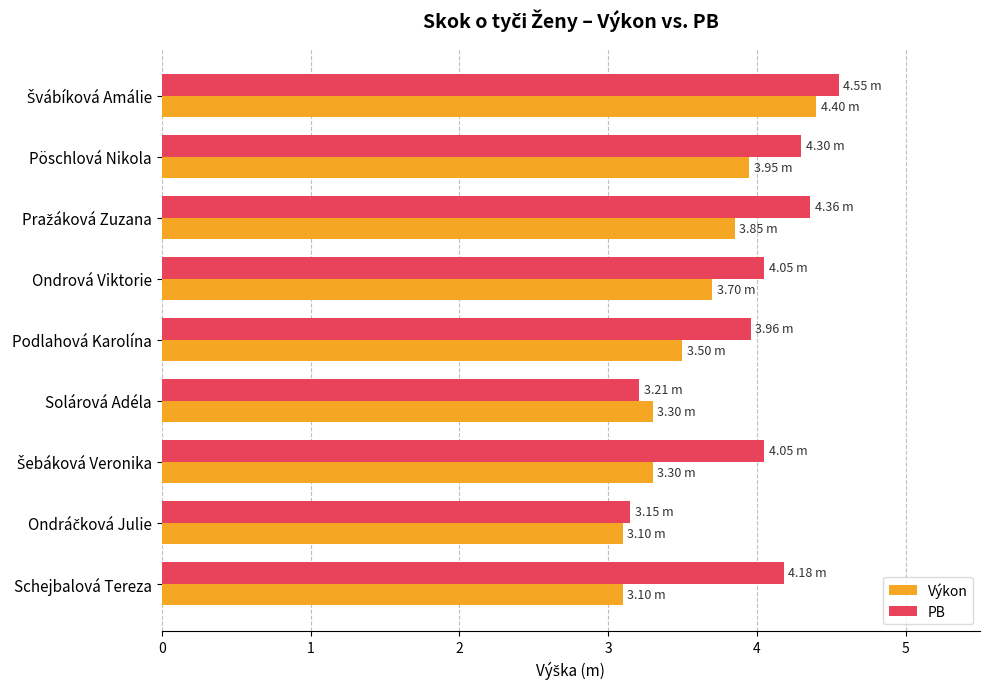

Which series changed the most between Podlahová Karolína and Solárová Adéla?

PB